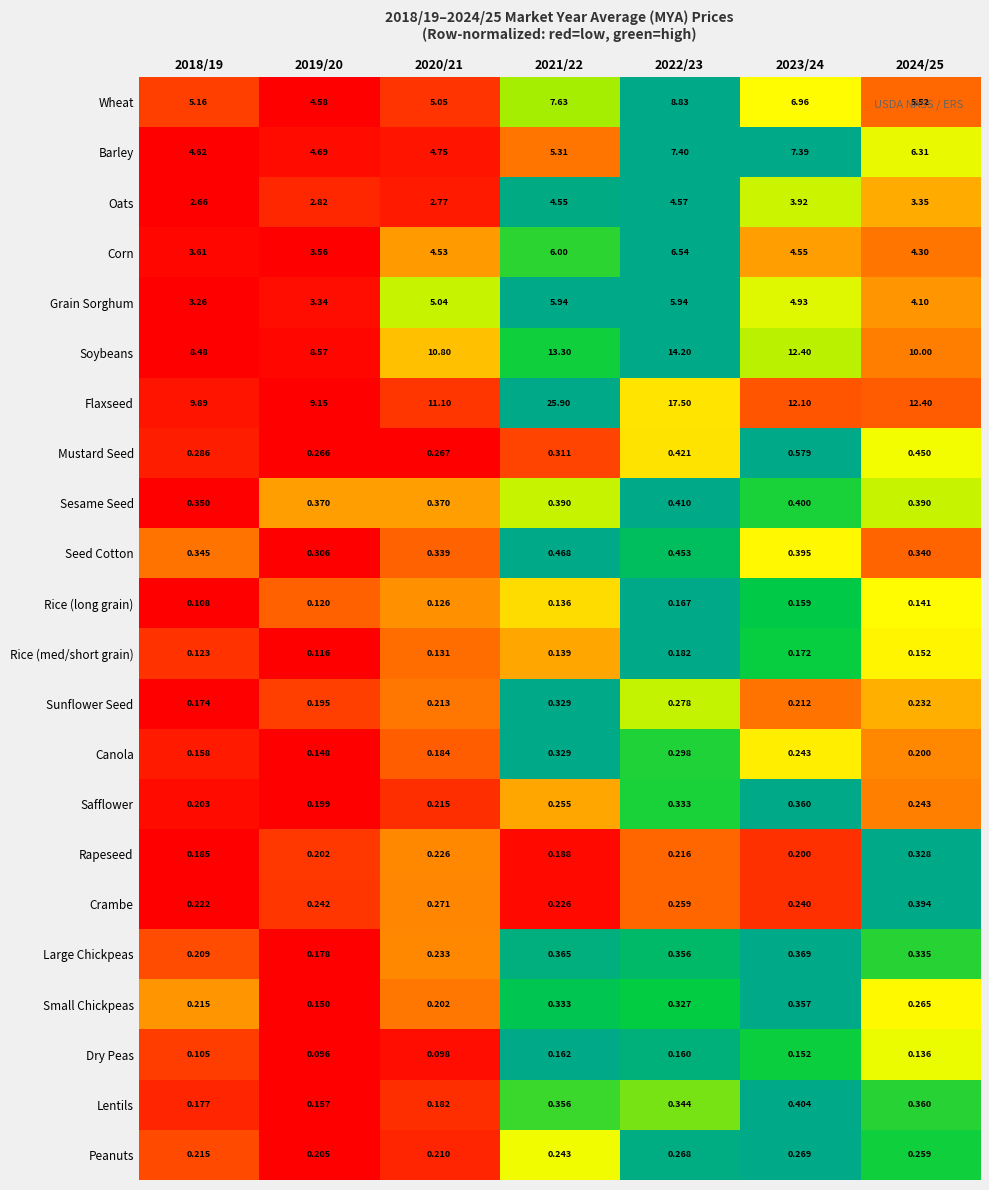

Which series has the largest range (max minus min)?

Flaxseed